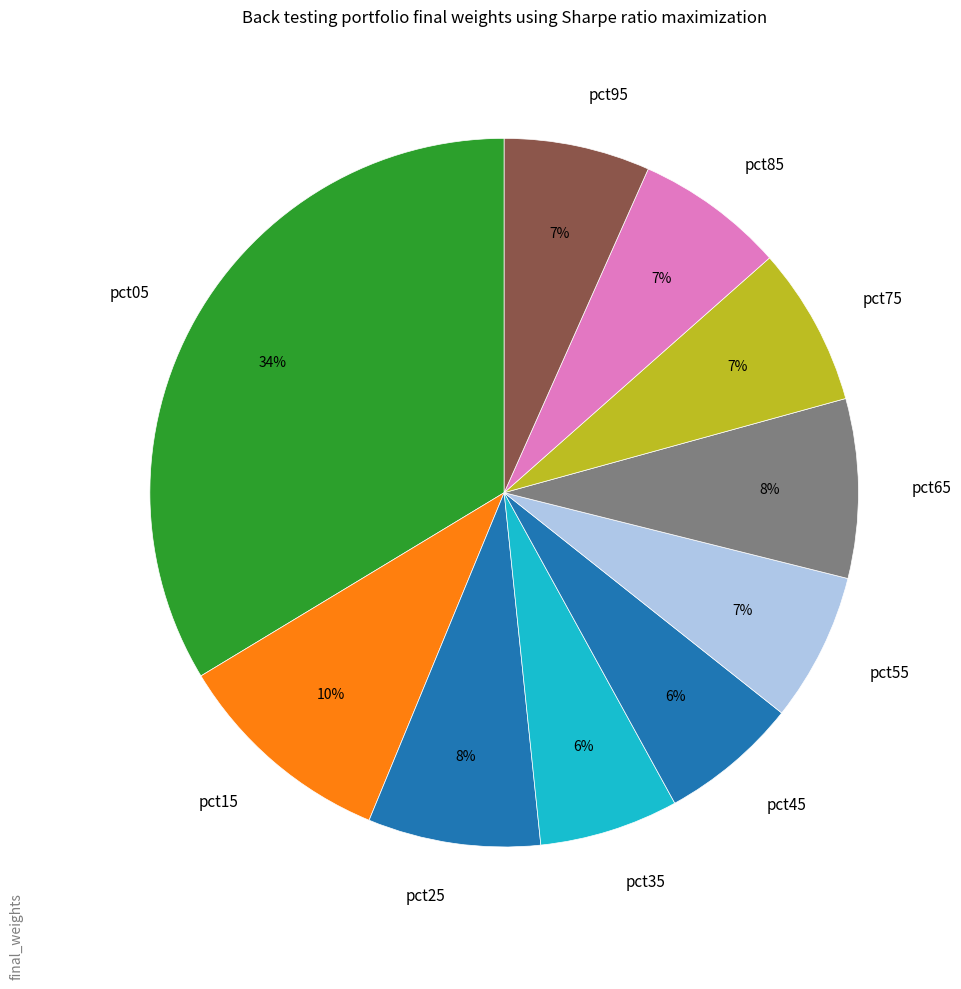

Which slice is the largest?

pct05